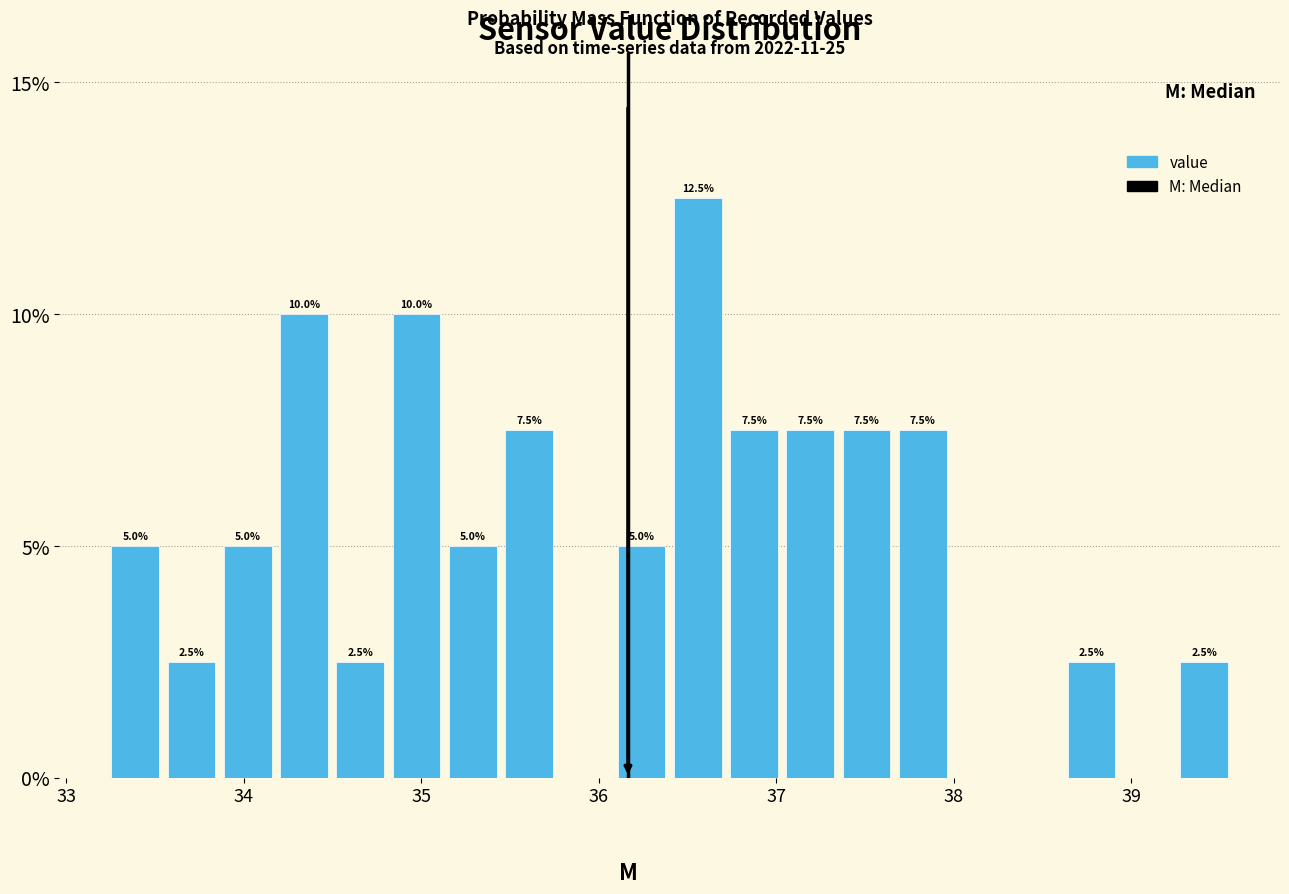

Read against the x-axis, roughly where is the centre of the tallest bar?

36.6